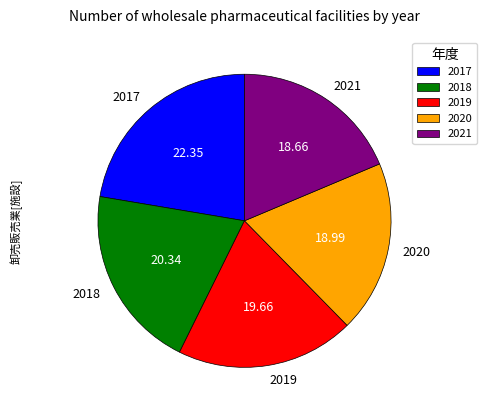

Approximately how many times larger is the value at 2019 compared to 2020?

1.0